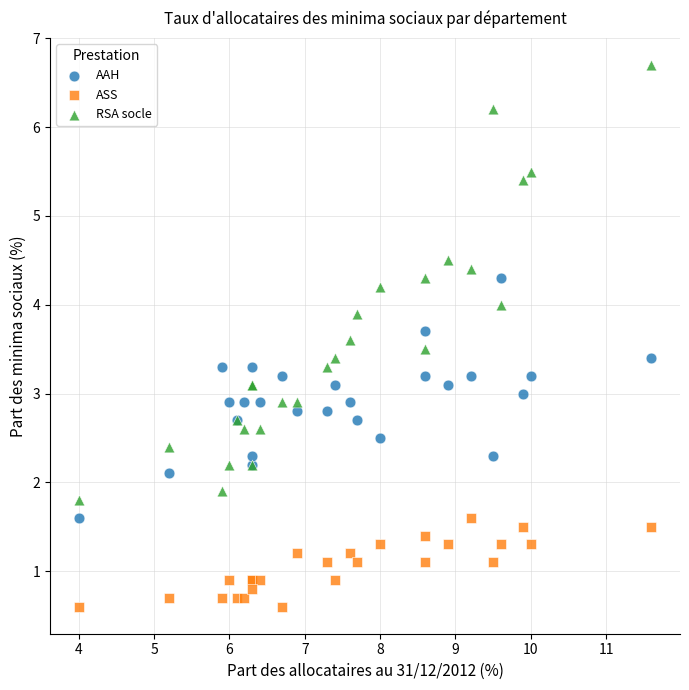

Which series contains the lowest Y value?

ASS